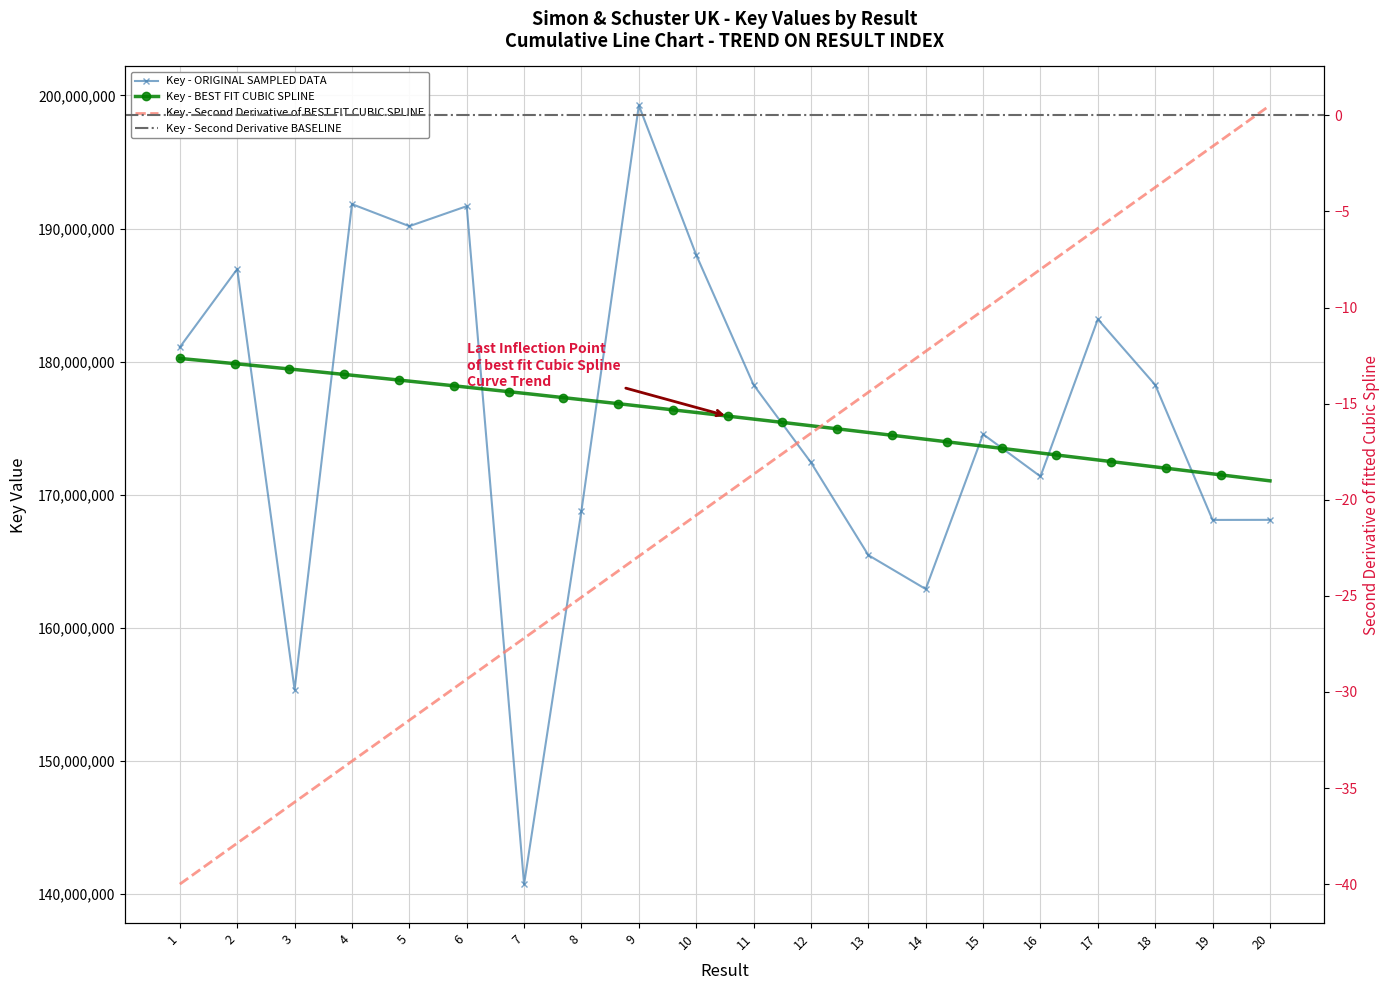

What is the difference between the values at 9 and 8?

30453498